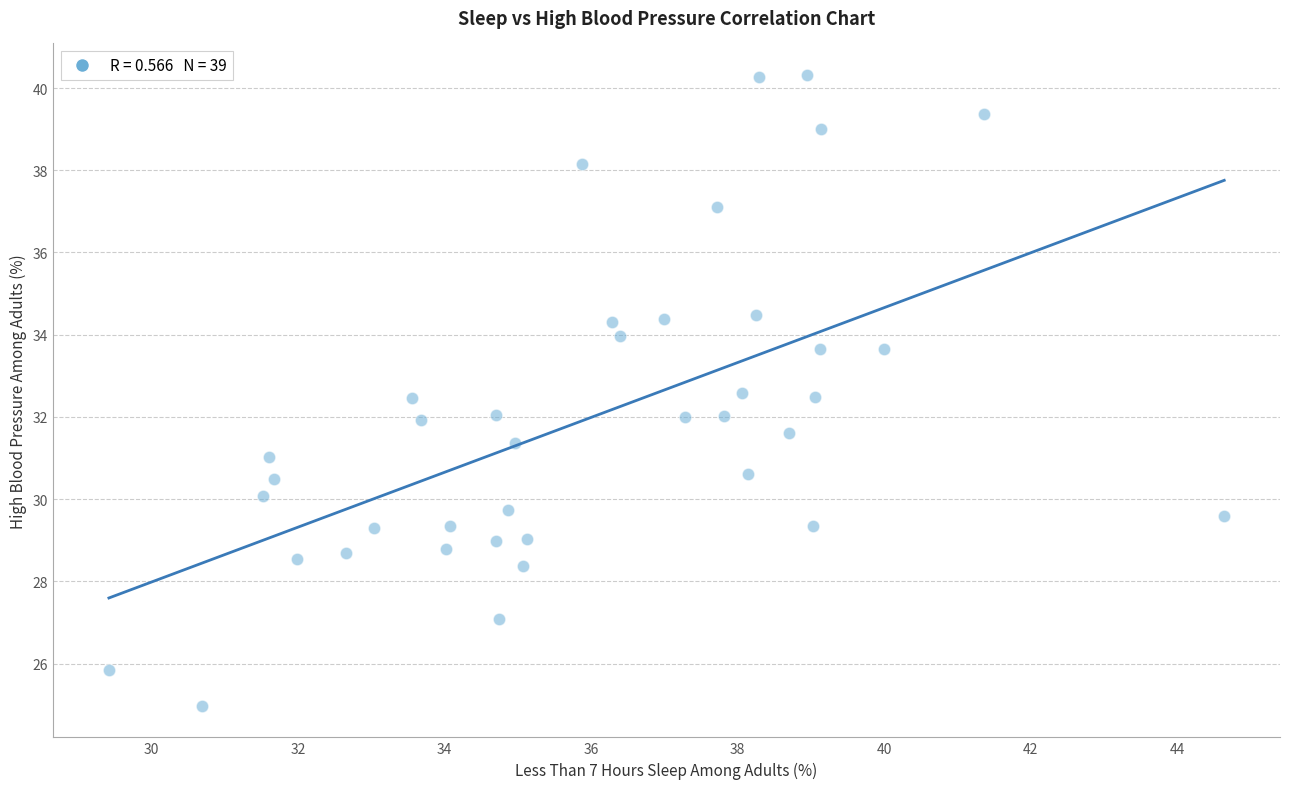

What is the range of Y values (max minus min)?

15.3